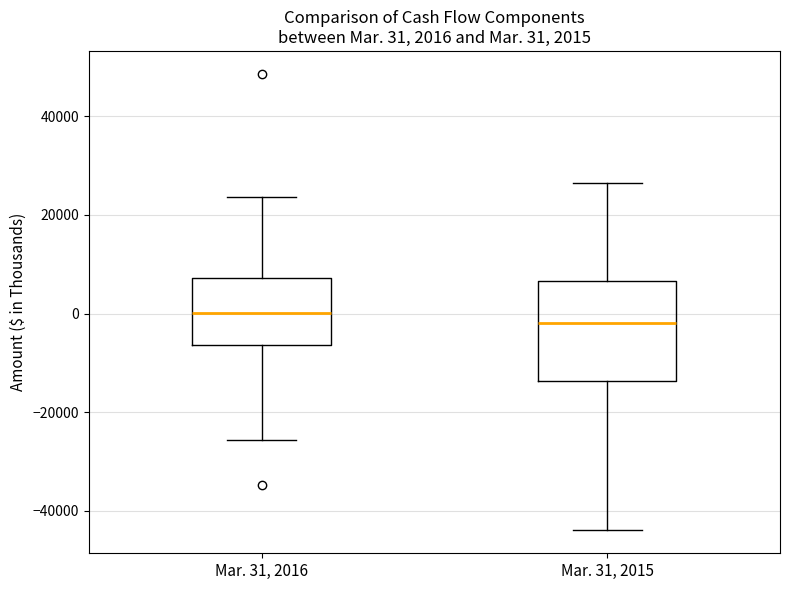

Comparing the boxes themselves (not the whiskers), which one is the tallest?

Mar. 31, 2015